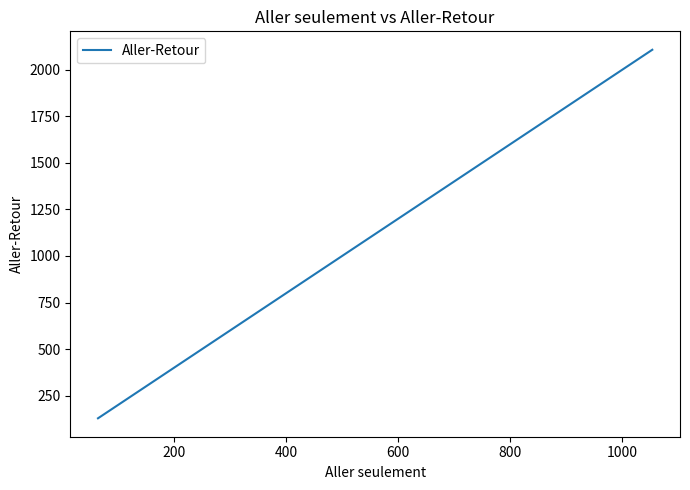

What is the greatest value displayed?

2108